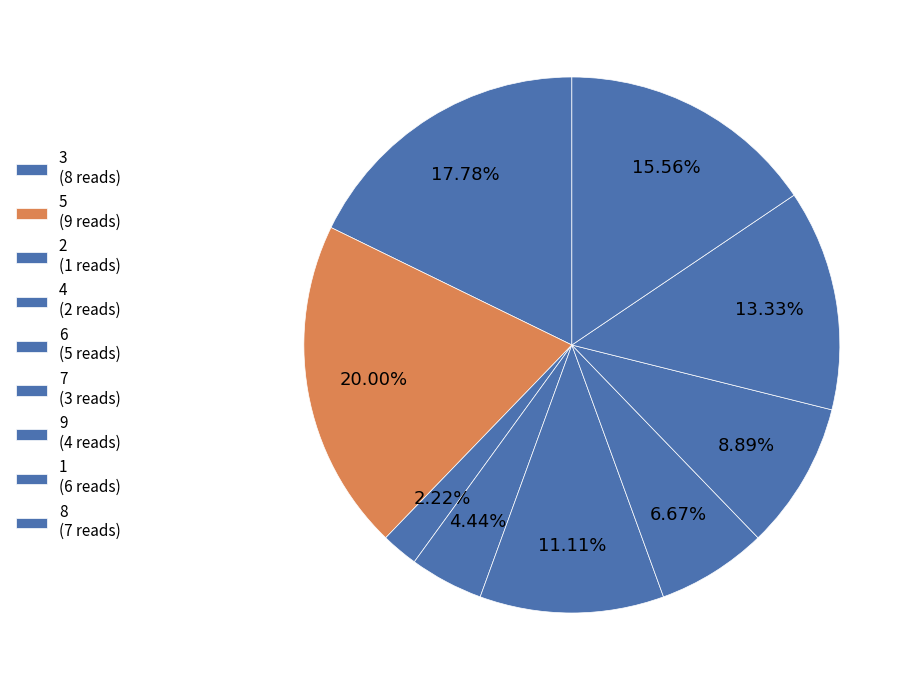

How many slices are in this pie chart?

9